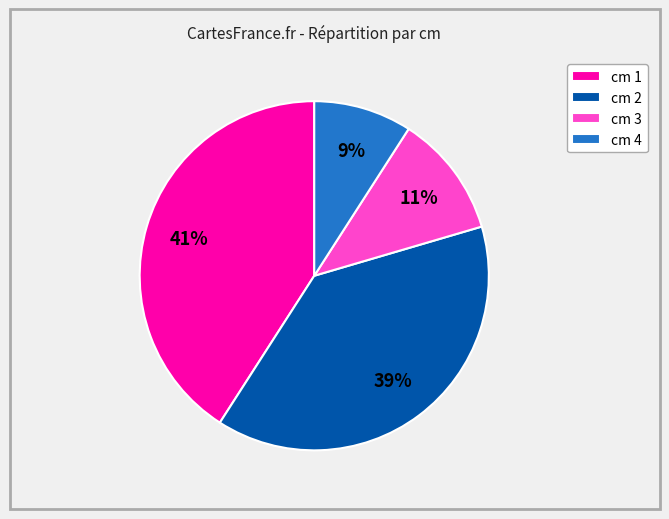

What percentage is the cm 3 slice, to the nearest percent?

11%